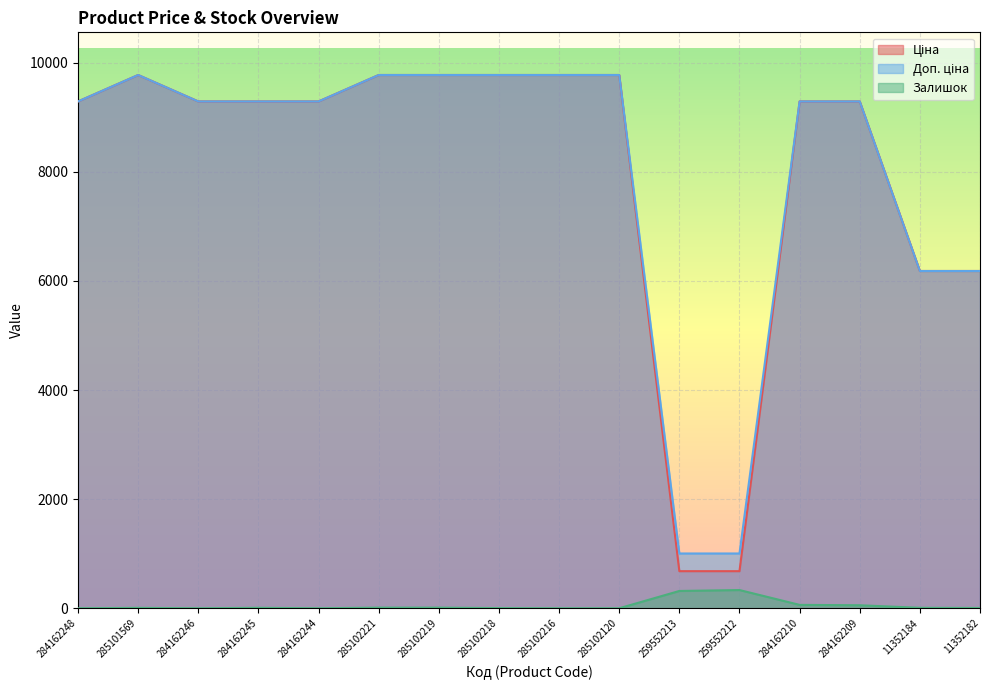

How many lines are shown in the chart?

3